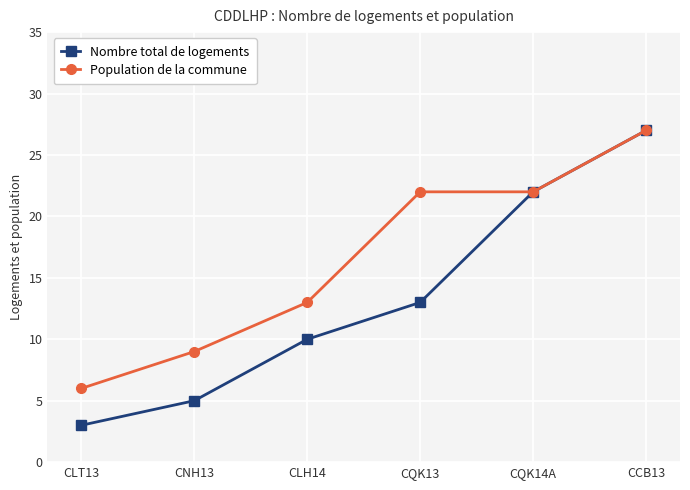

What value does the Nombre total de logements series have at CLH14, to the nearest 5?

10